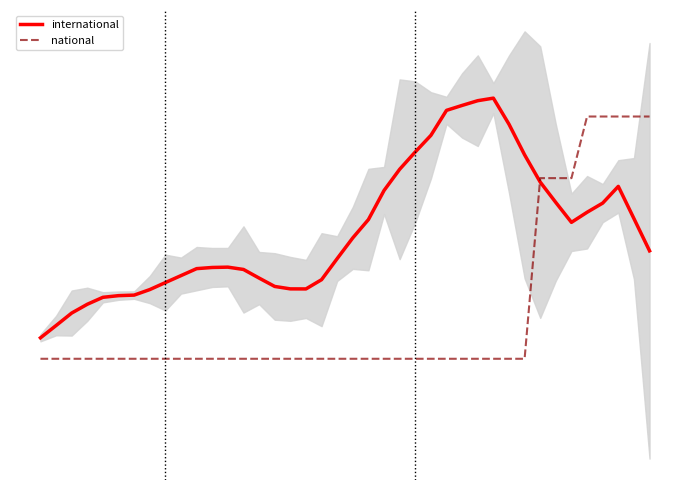

True or false: national has more than 2 points higher than both neighbors.

False